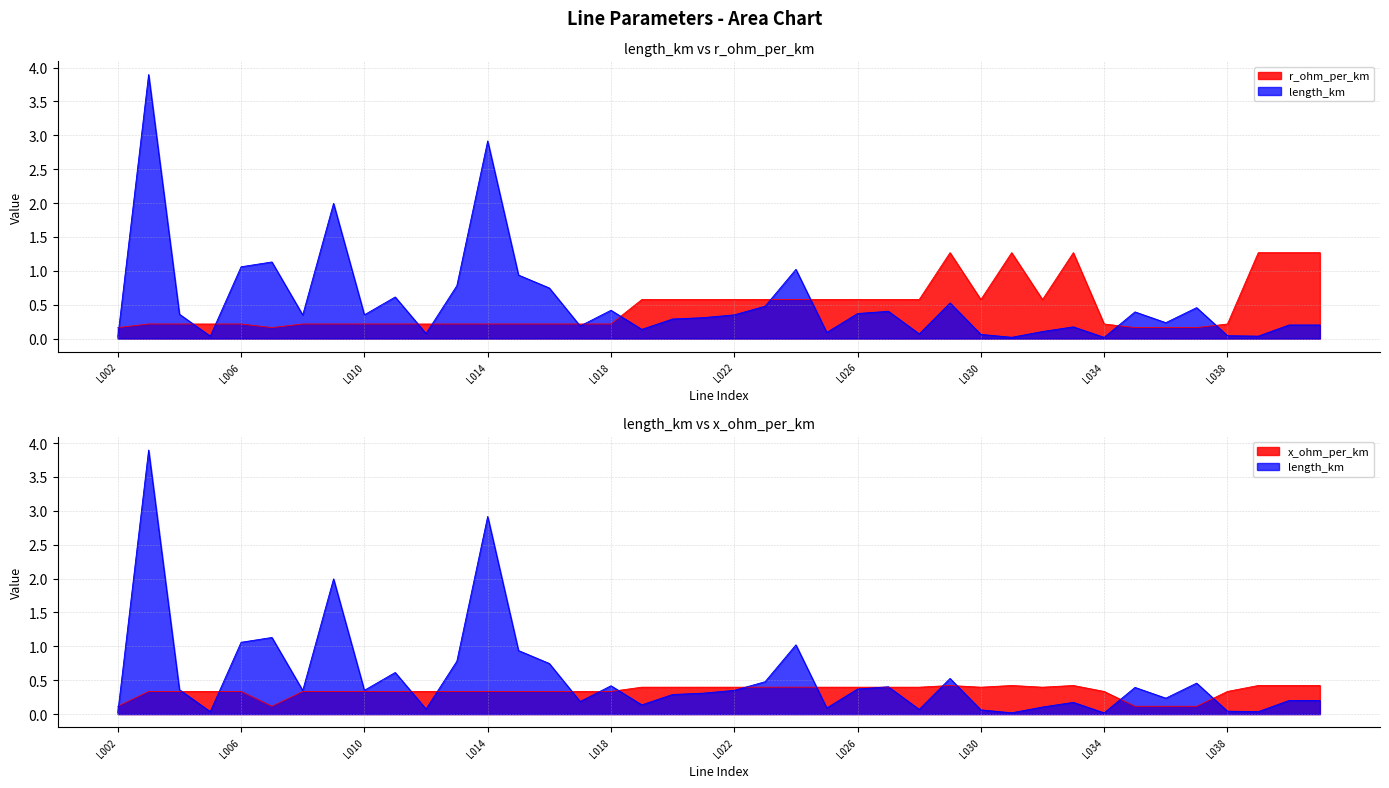

Is it true that x_ohm_per_km equals 0.2 at L015?

False